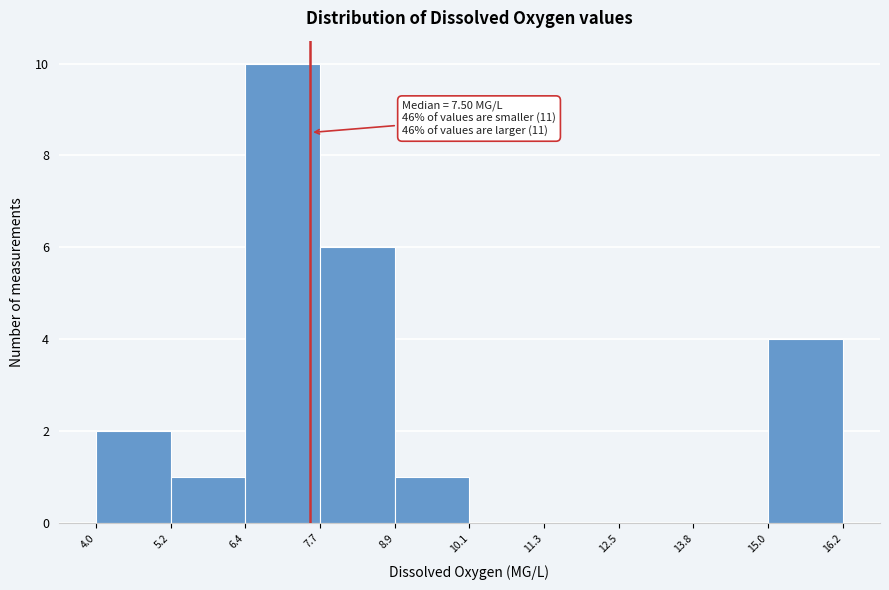

Over which range of the x-axis is the bar tallest?

6.4 to 7.7